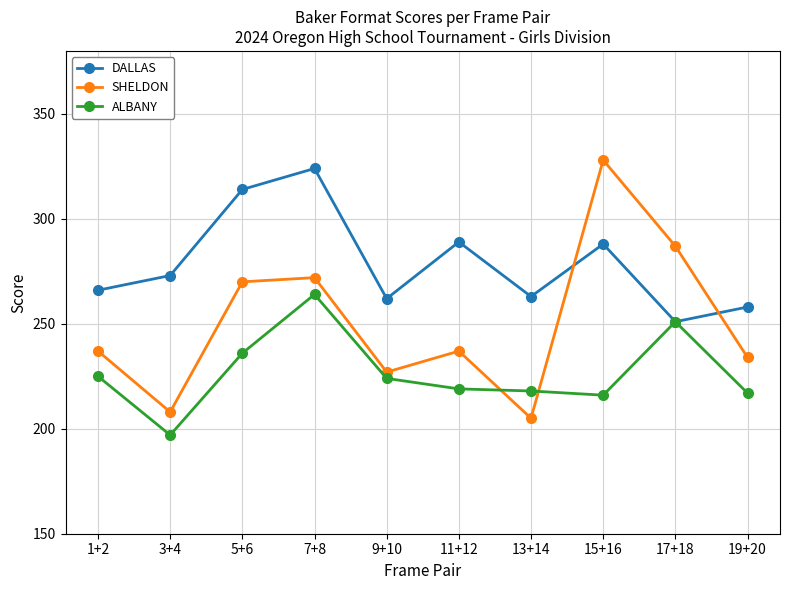

What is the label of the 6th point from the left?

11+12